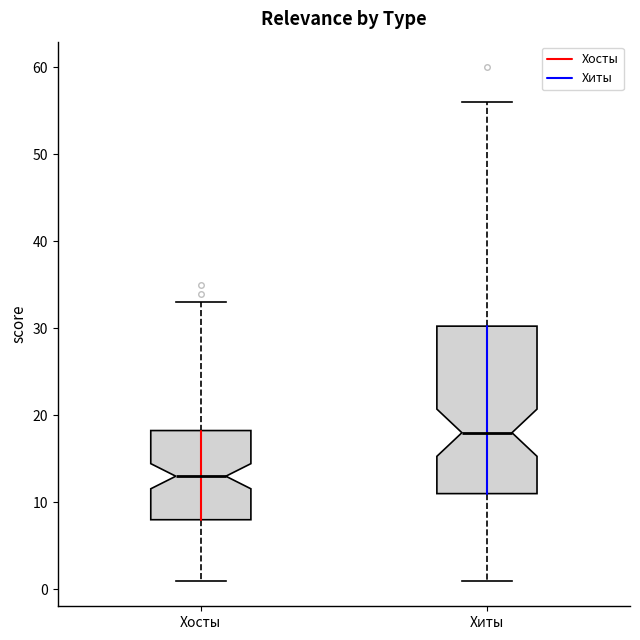

Which box is the tallest, from its lower edge to its upper edge?

Хиты